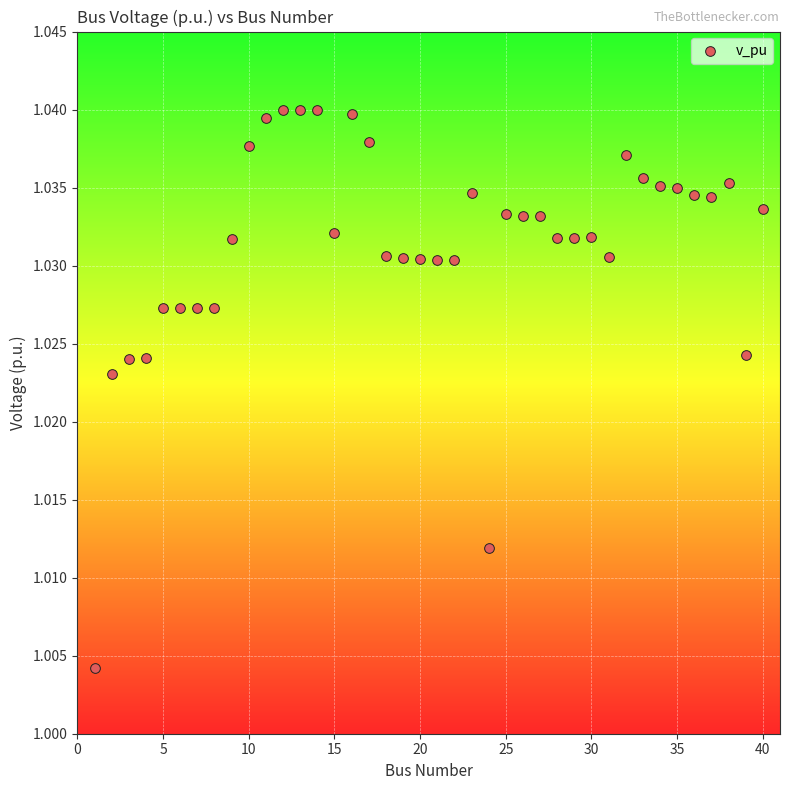

What is the range of X values (max minus min)?

39.0